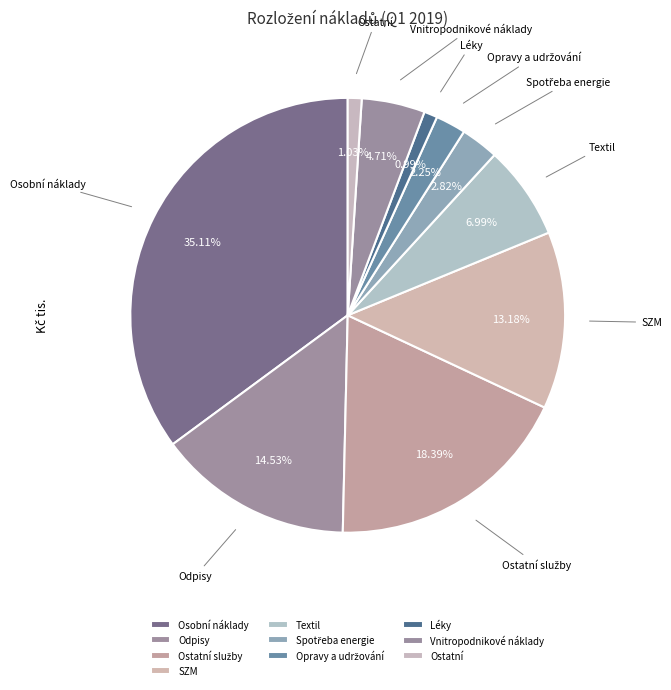

Is the sum of Vnitropodnikové náklady and Osobní náklady greater than half?

No